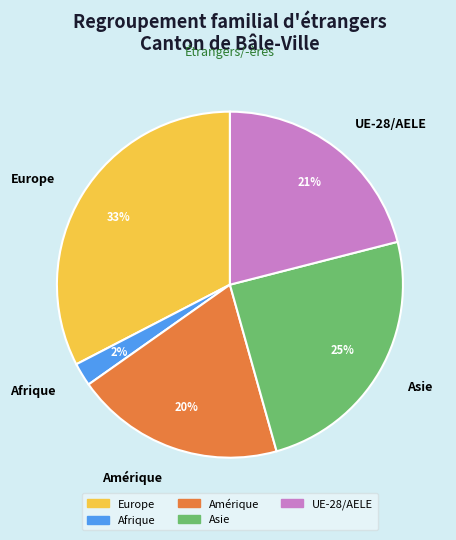

Is there a majority slice in this chart?

No